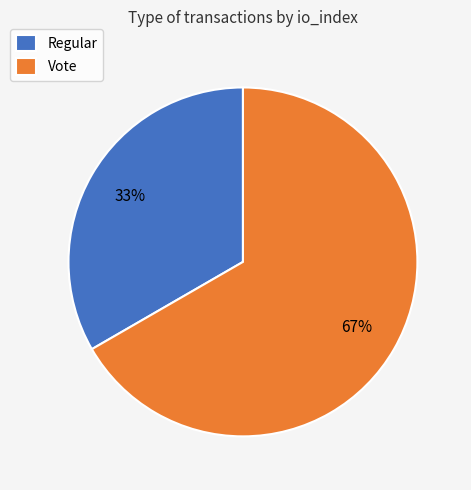

To the nearest percent, what is the combined percentage of Vote and Regular?

100%